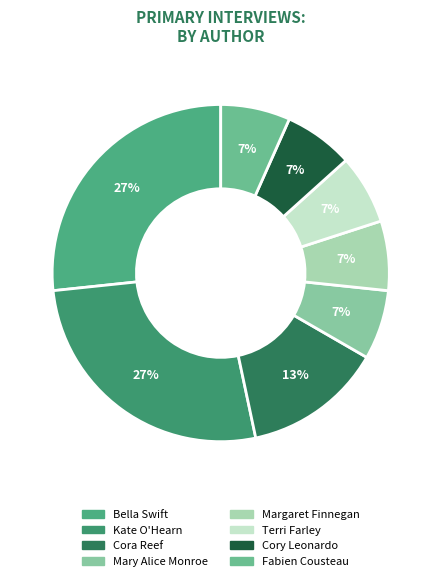

How many slices are in this pie chart?

8